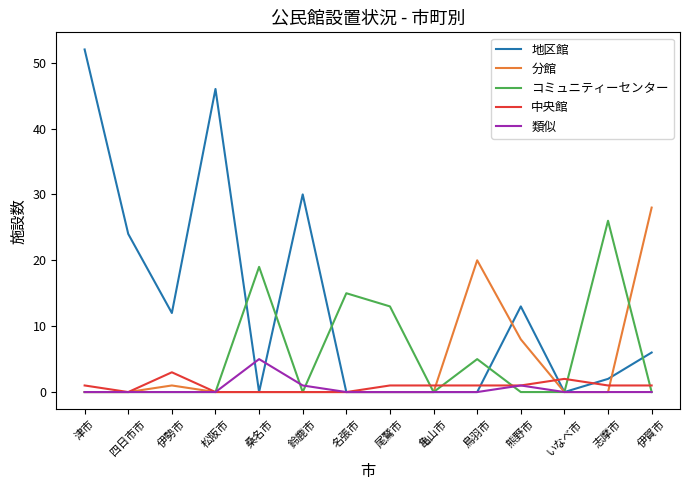

Which series has the largest range (max minus min)?

地区館